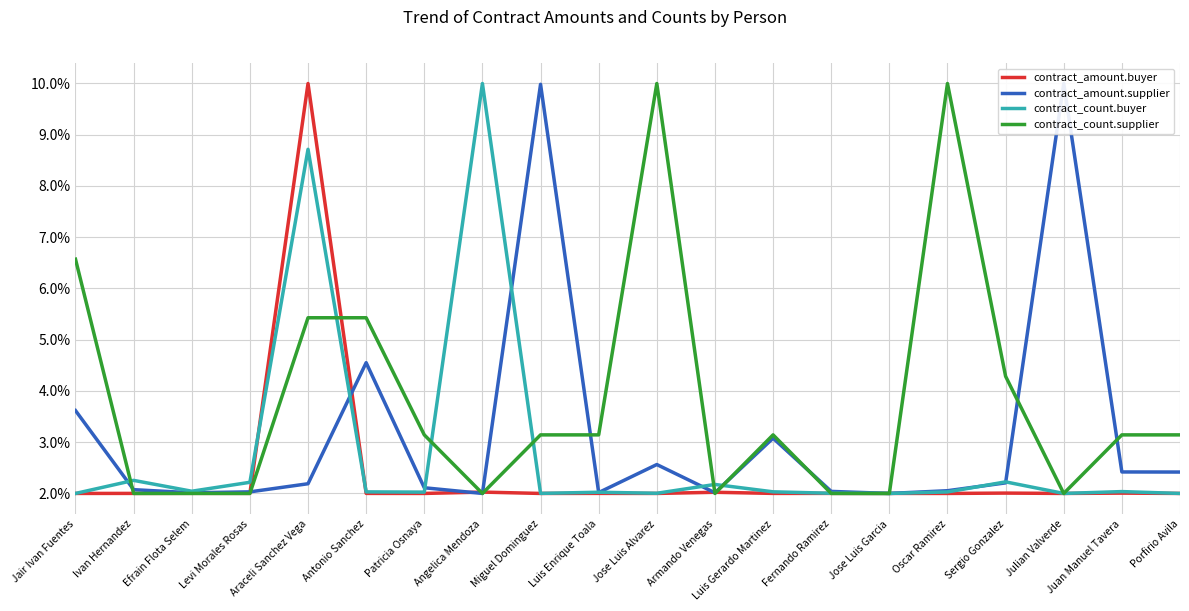

What is the label of the 20th point from the right?

Jair Ivan Fuentes